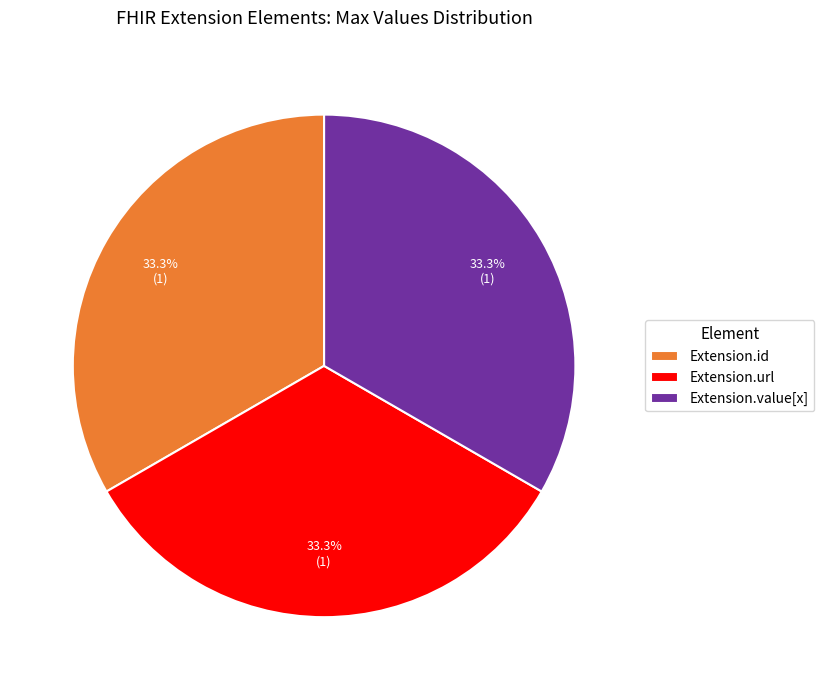

What percentage is NOT represented by Extension.value[x]?

66.7%